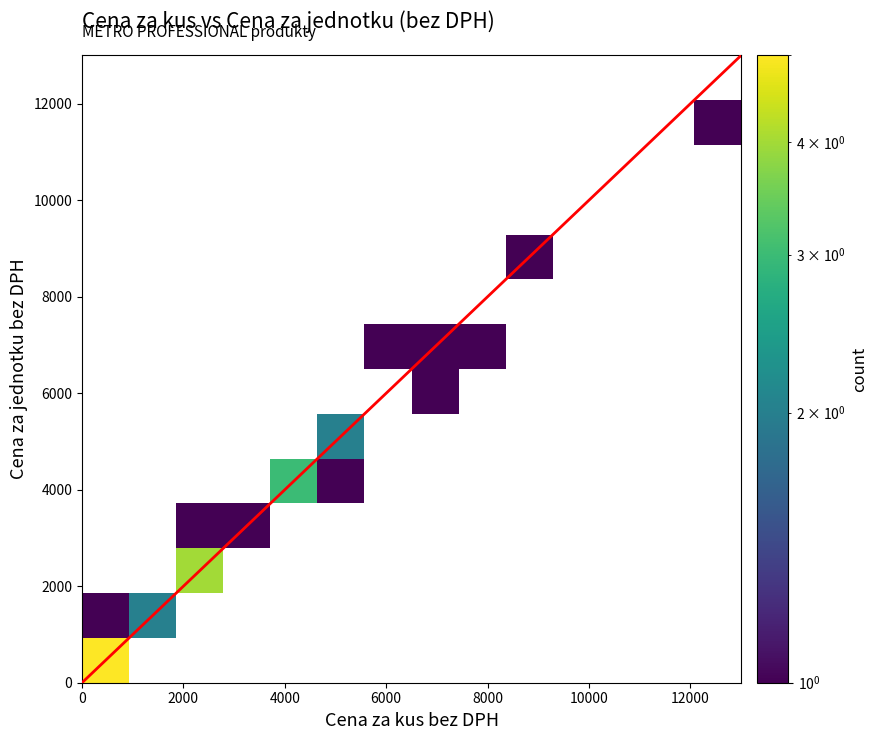

Is it true that Cena za jednotku bez DPH equals 745 at 254663?

False